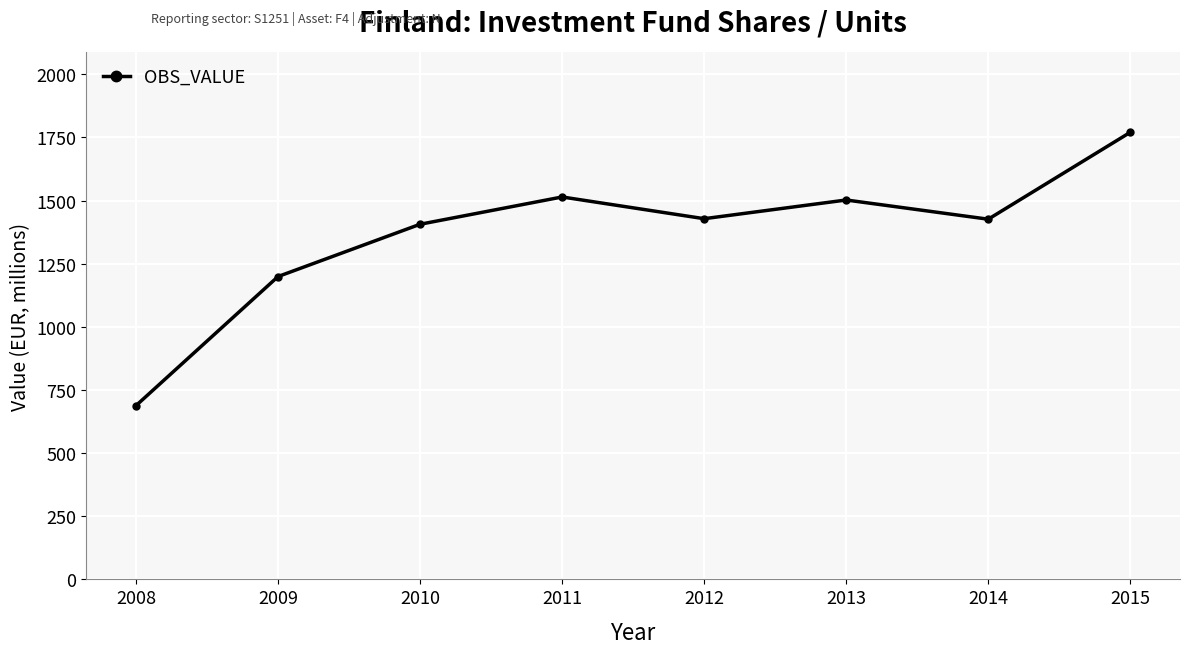

Is it true that the value at 2013 is 1502?

True